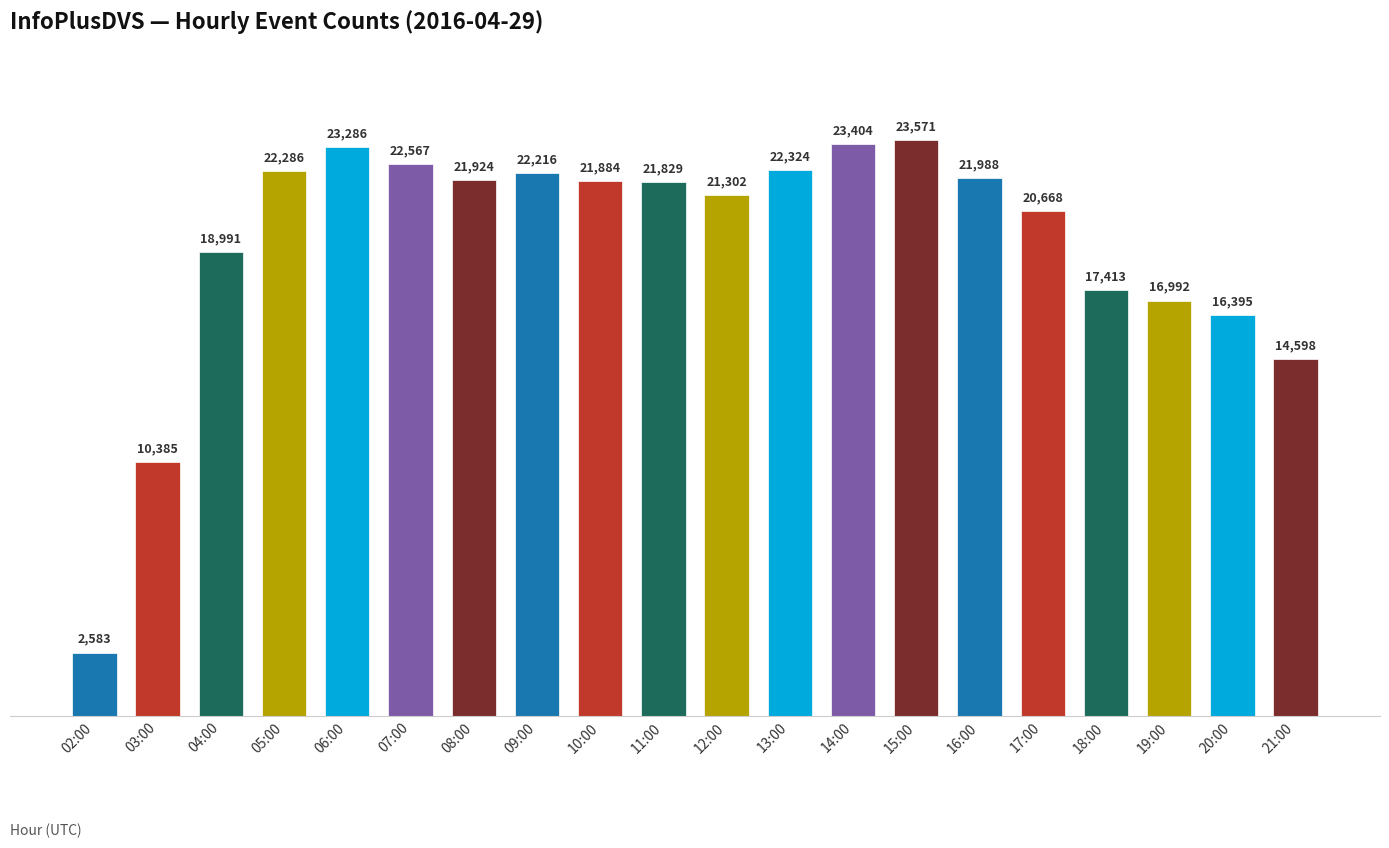

Reading left to right, list all the values displayed in this chart.

2583	10385	18991	22286	23286	22567	21924	22216	21884	21829	21302	22324	23404	23571	21988	20668	17413	16992	16395	14598